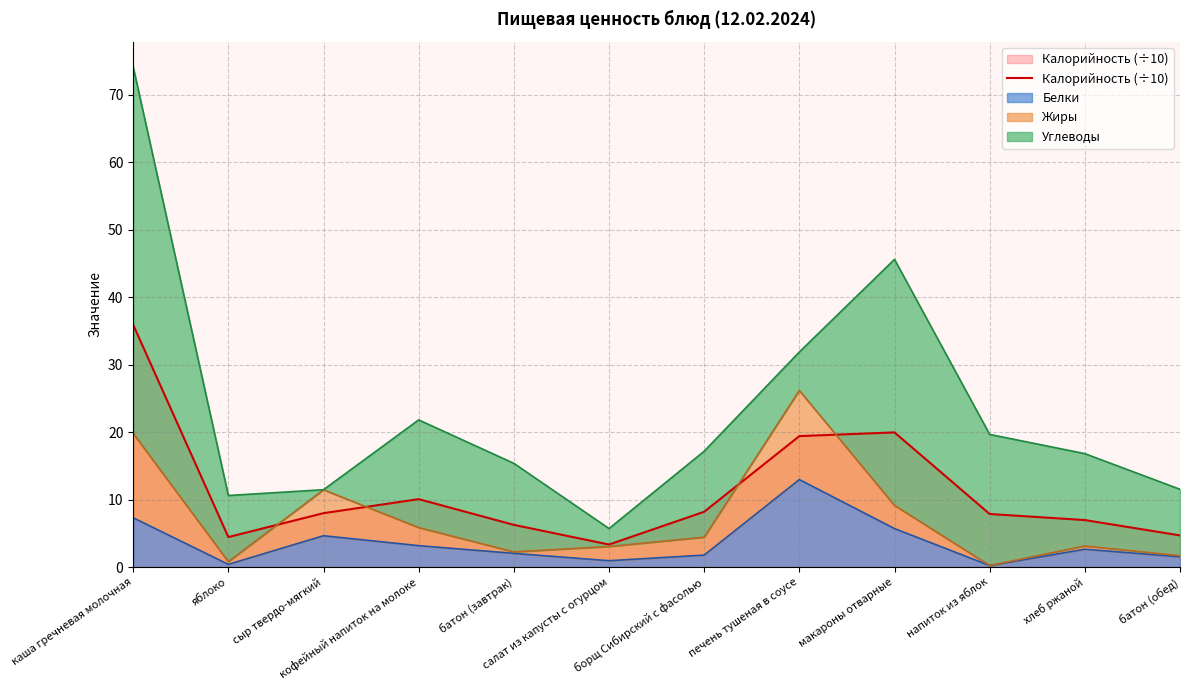

What is the value of the 2nd point from the left?

4.4